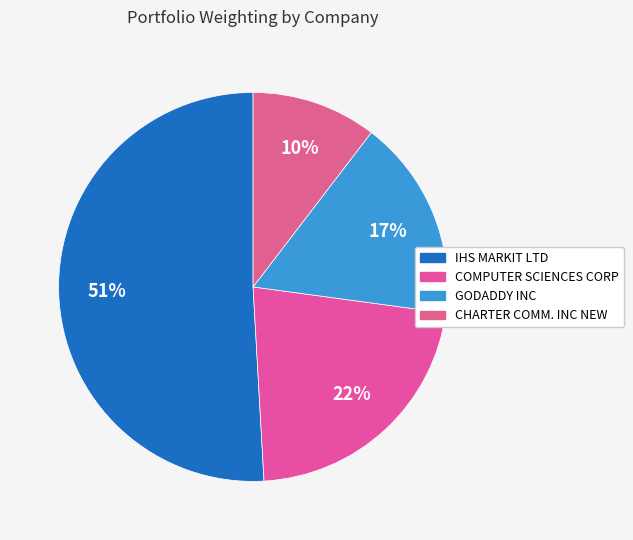

What is the smallest slice in the pie chart?

CHARTER COMM. INC NEW